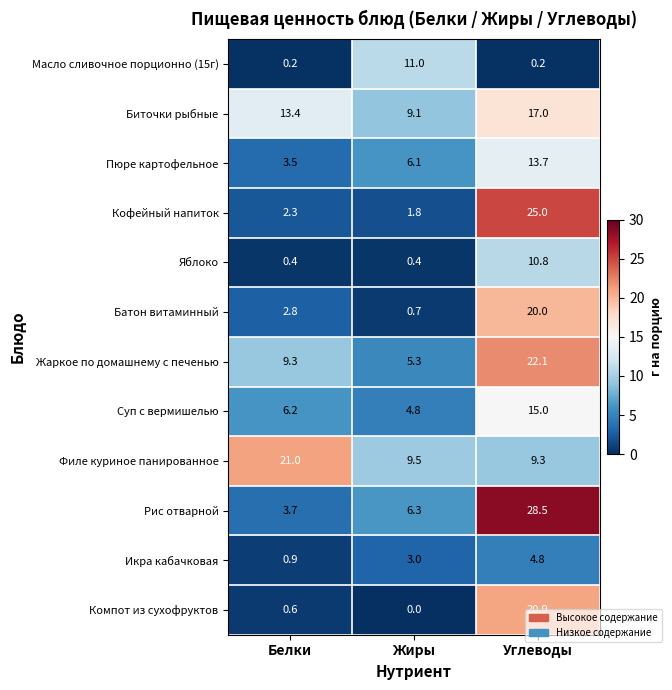

Which series changed the most between Белки and Жиры?

Филе куриное панированное